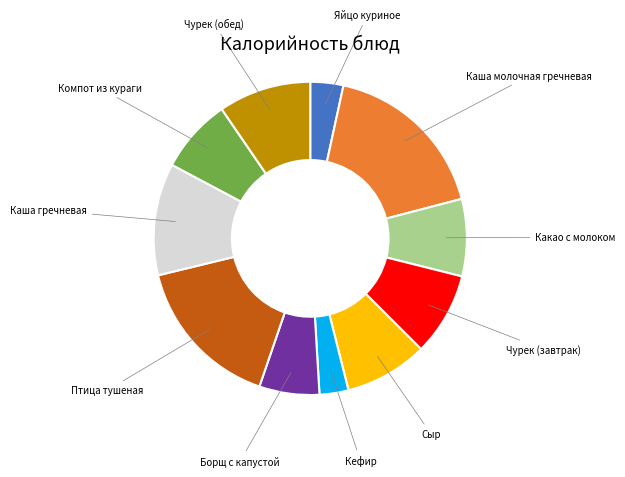

Does any single category account for the majority?

No